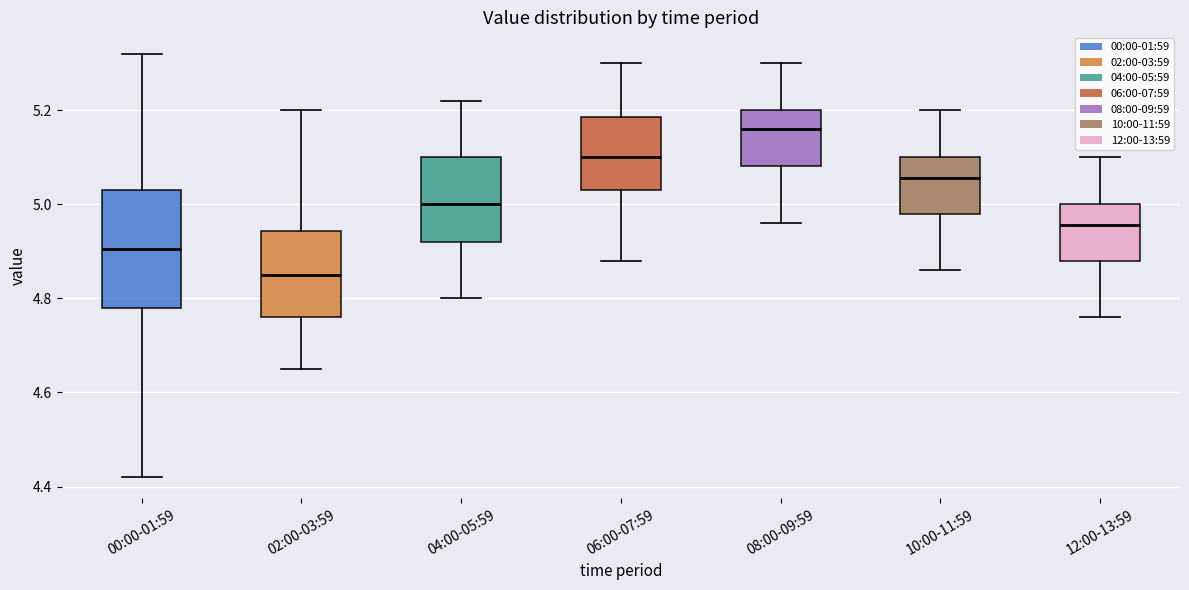

Reading left to right, read every box against the y-axis: the position of its median line, the range the box covers, and the ends of its whiskers. The values are not printed on the chart, so give them approximately, as read against the axis.

00:00-01:59: median 4.90, box 4.78 to 5.04, whiskers 4.42 to 5.32
02:00-03:59: median 4.86, box 4.76 to 4.94, whiskers 4.66 to 5.20
04:00-05:59: median 5.00, box 4.92 to 5.10, whiskers 4.80 to 5.22
06:00-07:59: median 5.10, box 5.04 to 5.18, whiskers 4.88 to 5.30
08:00-09:59: median 5.16, box 5.08 to 5.20, whiskers 4.96 to 5.30
10:00-11:59: median 5.06, box 4.98 to 5.10, whiskers 4.86 to 5.20
12:00-13:59: median 4.96, box 4.88 to 5.00, whiskers 4.76 to 5.10